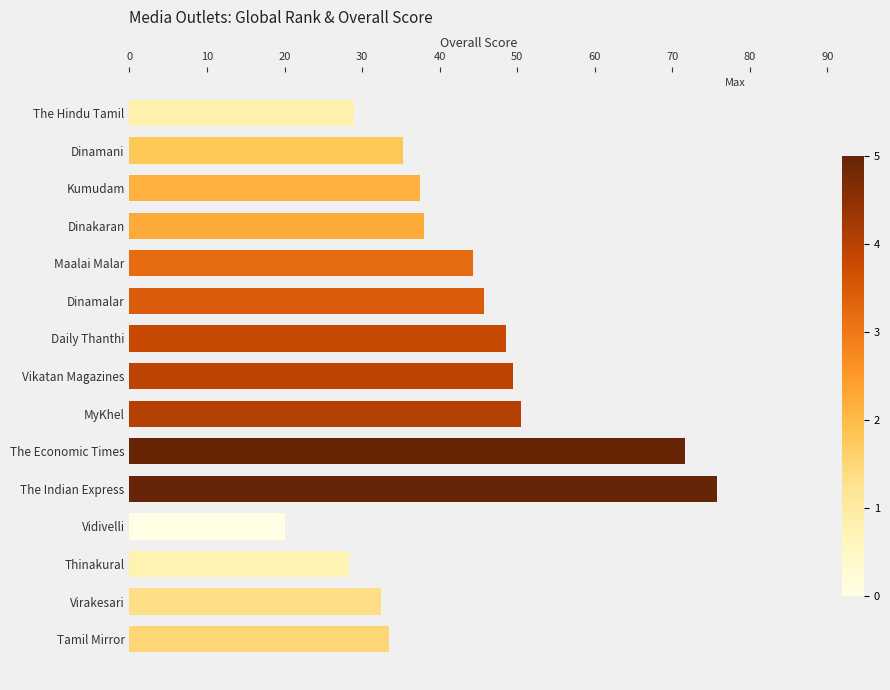

What is the smallest value displayed?

20.0